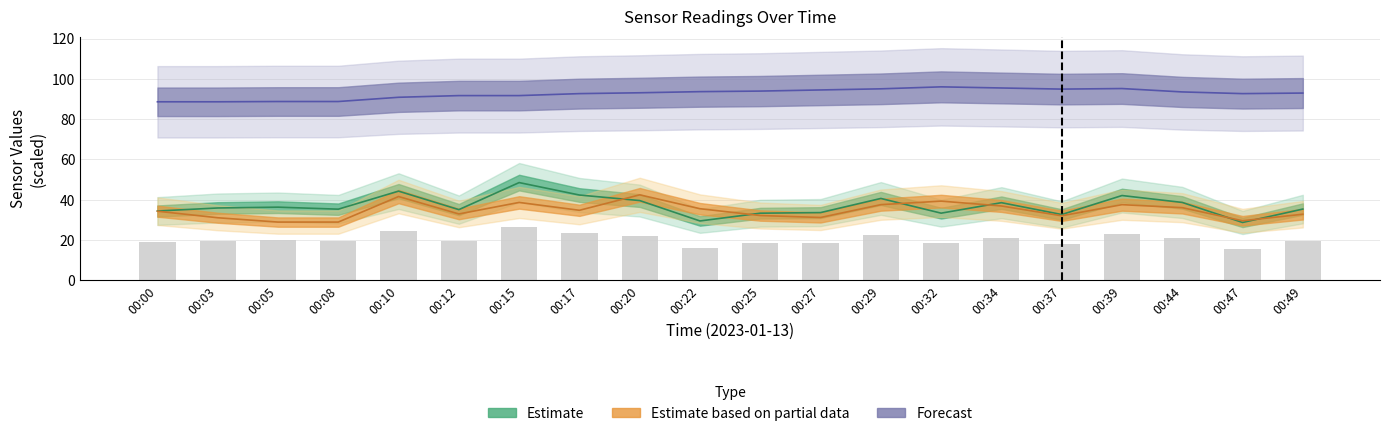

Is it true that SDS_P2 equals 33.0 at 00:12?

True